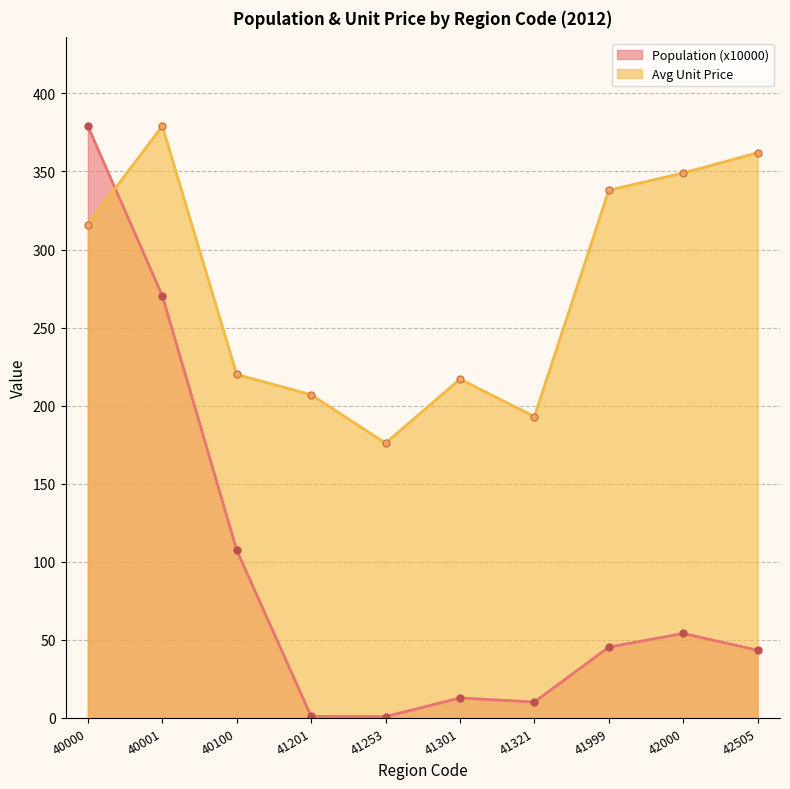

Where is the first local maximum for Avg Unit Price?

40001